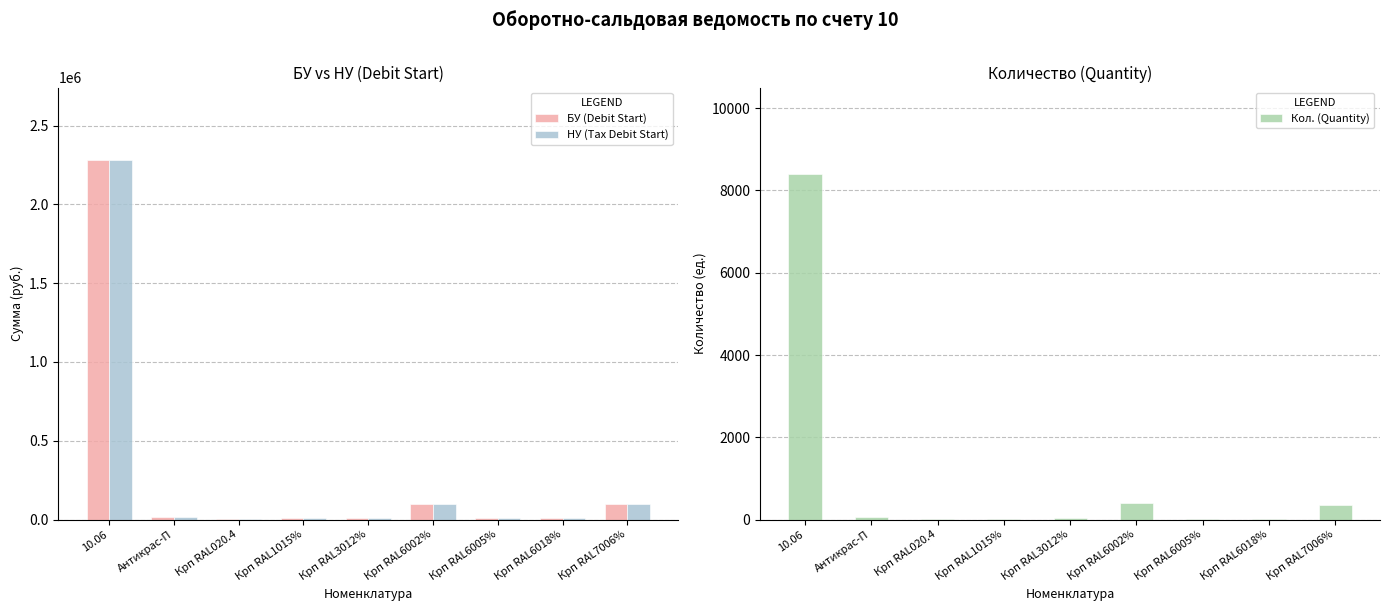

The Кол. (Quantity) series shows 20.0 at Крп RAL020.4. True or false?

True